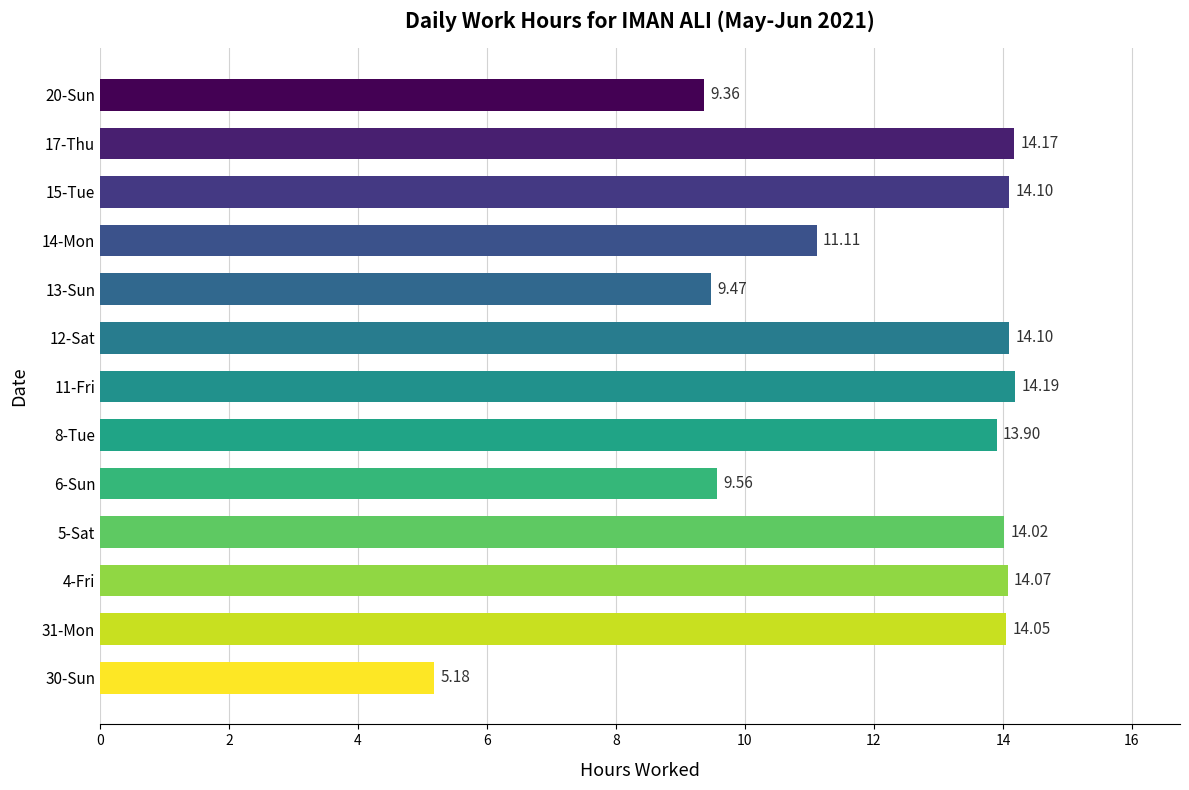

What is the sum of the values at 14-Mon and 6-Sun?

20.7